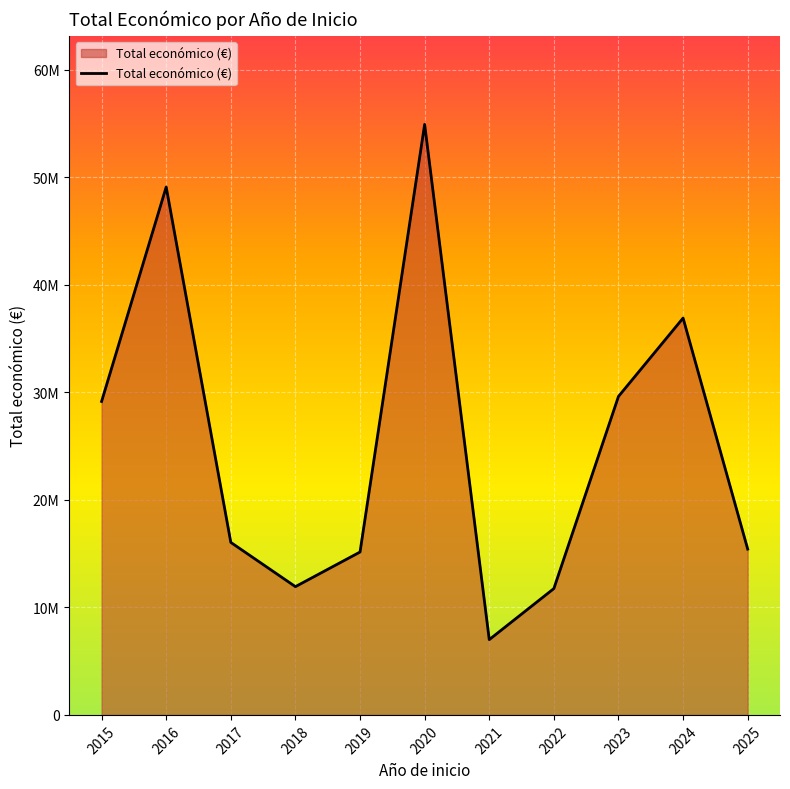

At which label is the value closest to 30951433?

2023